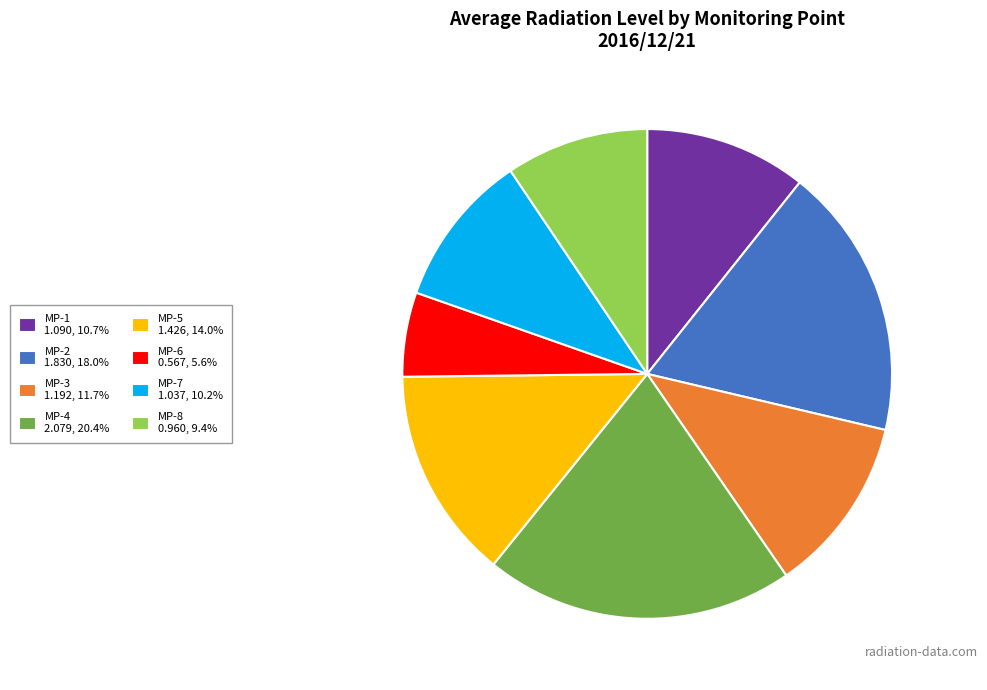

Combined, do MP-7 1.037, 10.2% and MP-2 1.830, 18.0% account for over 50%?

No